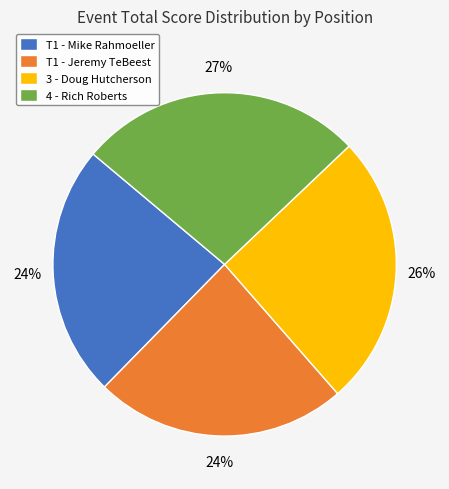

True or false: T1 - Mike Rahmoeller accounts for 36% of the total.

False